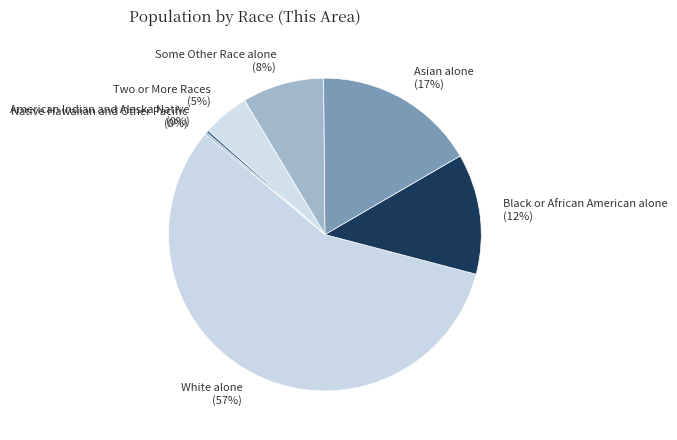

True or false: Asian alone accounts for 8% of the total.

False